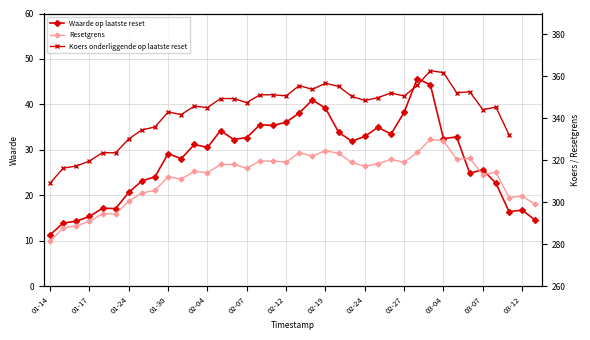

Which category has the lowest value across all series?

01-14